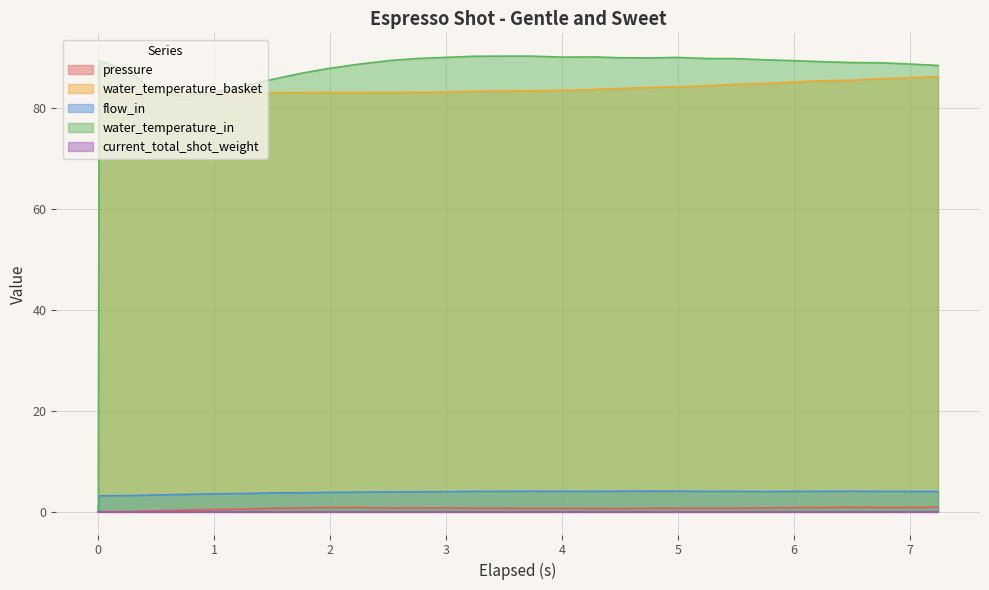

How many positive values does the flow_in series have?

30